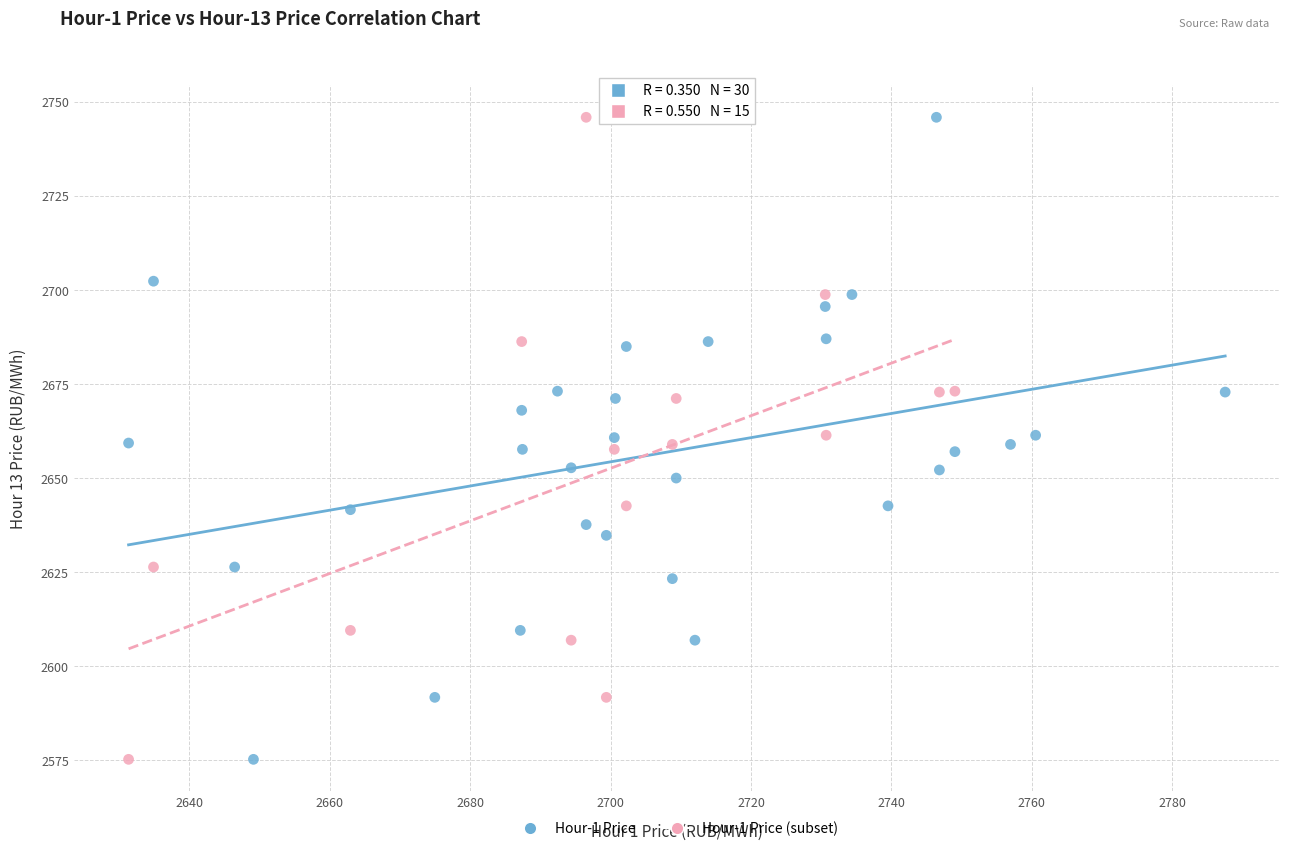

What are all the series names shown in the legend?

Hour-1 Price, Hour-1 Price (subset)